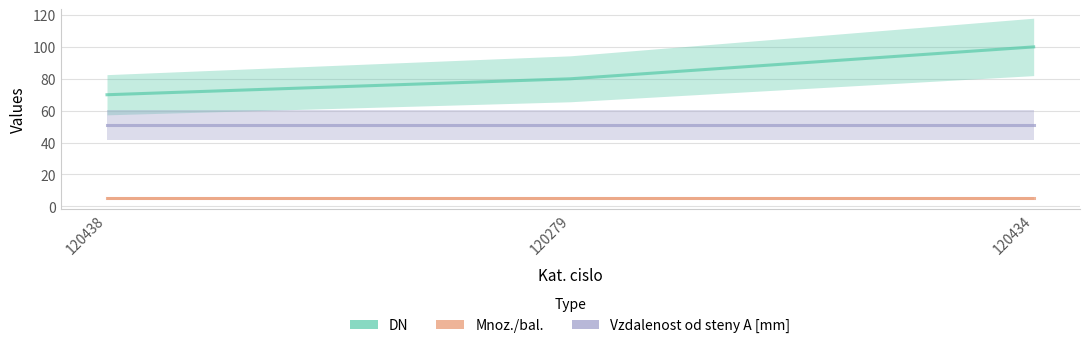

What is the sum of the DN values at 120434 and 120279?

180